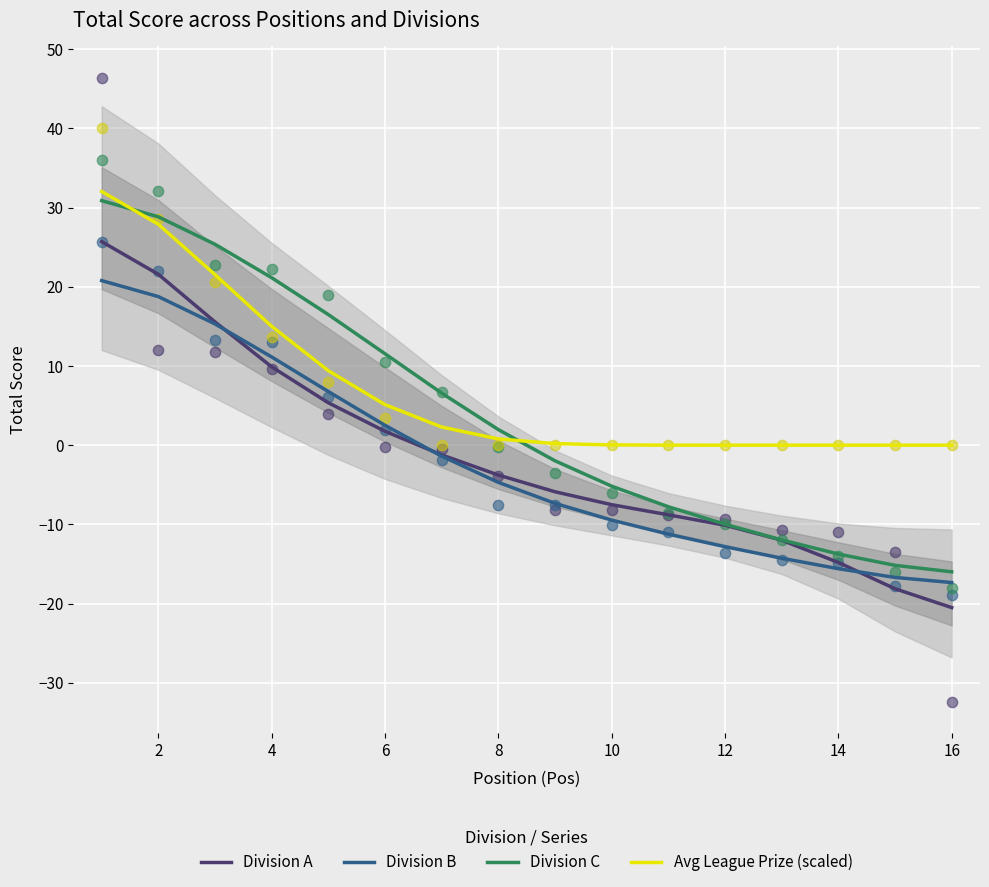

Which series has the largest Y range (max minus min)?

Division C